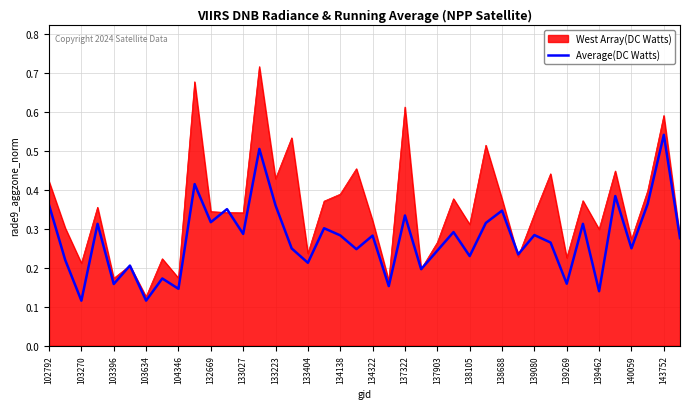

Which series has the largest total across all categories?

West Array(DC Watts)